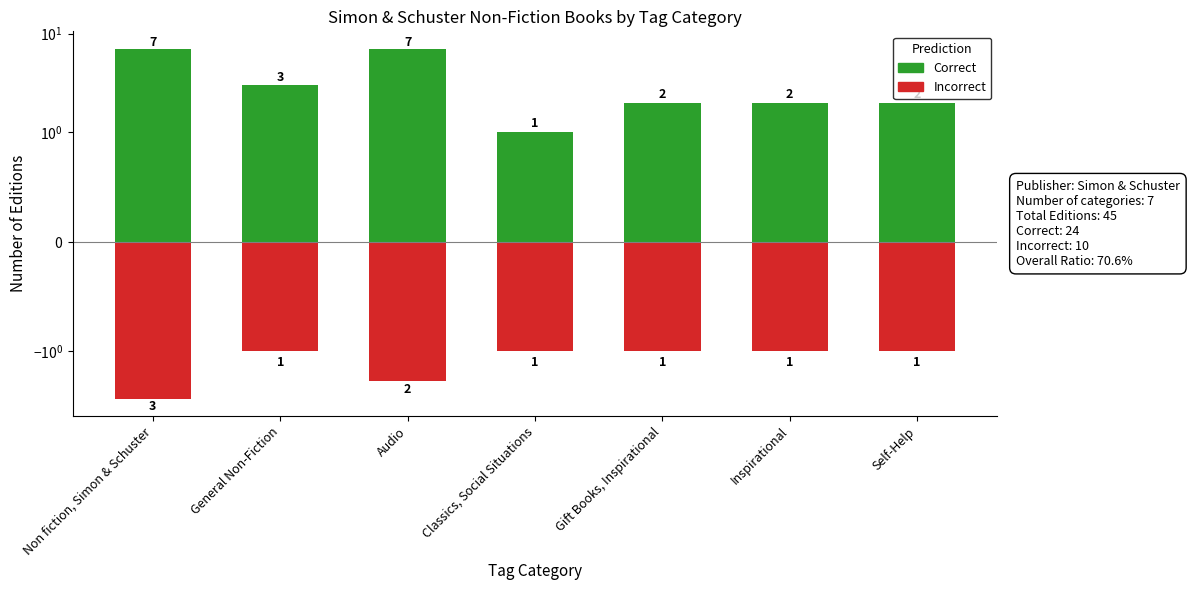

True or false: Incorrect has a value of -1 at Self-Help.

False